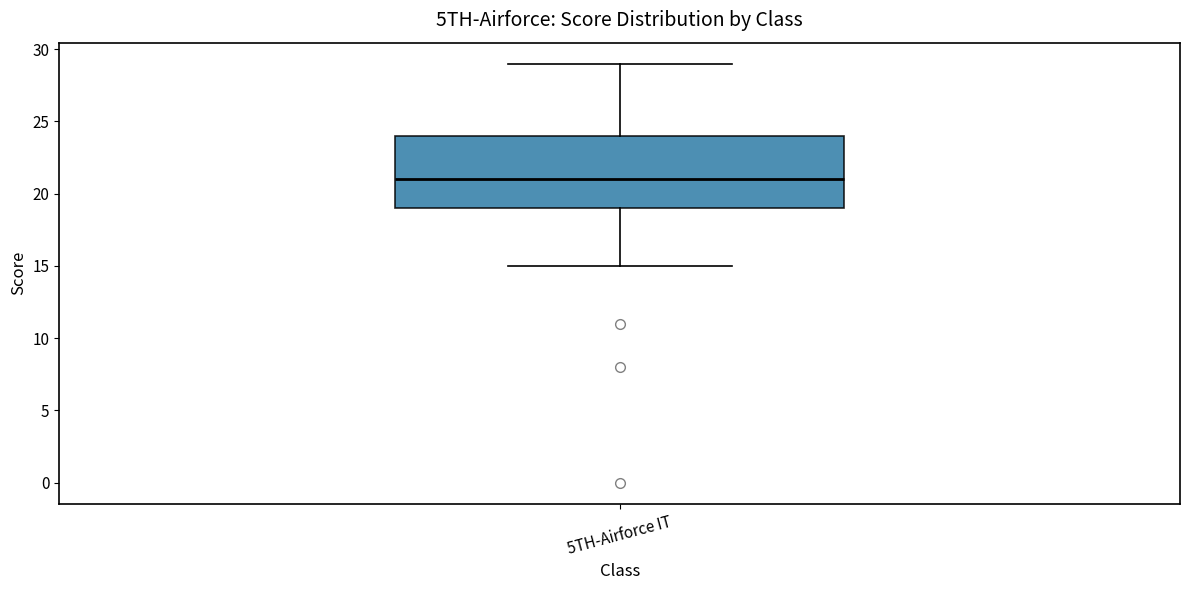

Transcribe this box plot: give where the median line is, the range the box spans, and where the two whiskers end, as read against the y-axis. The values are not printed on the chart, so give them approximately, as read against the axis.

median 21, box 19 to 24, whiskers 15 to 29